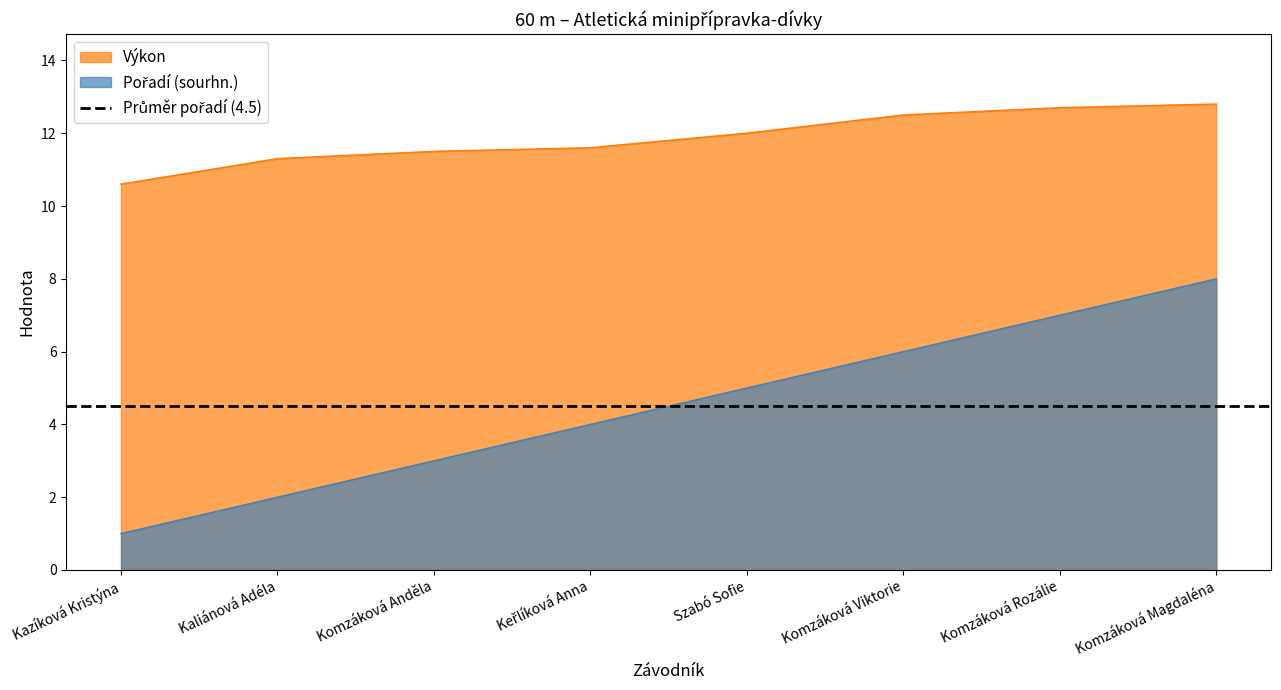

At how many categories does at least one series exceed 6?

8